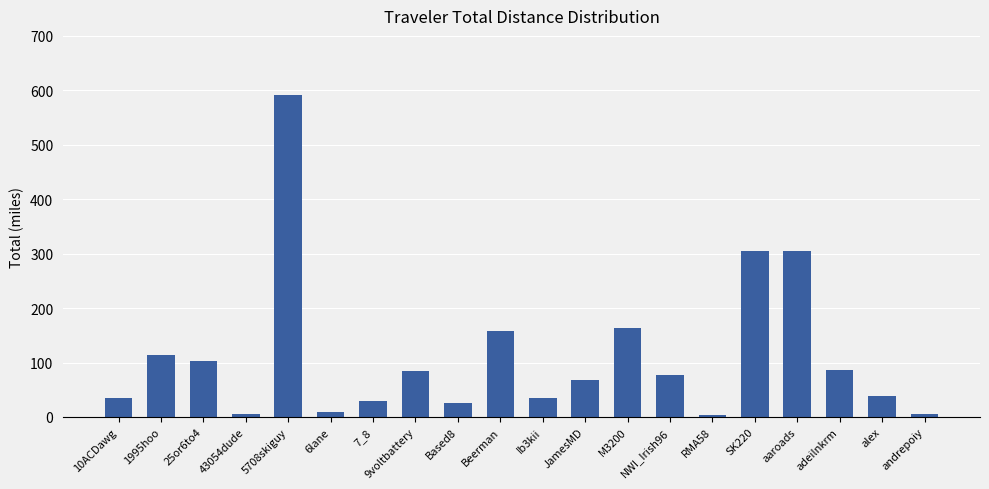

What value does the data have at Based8?

25.0